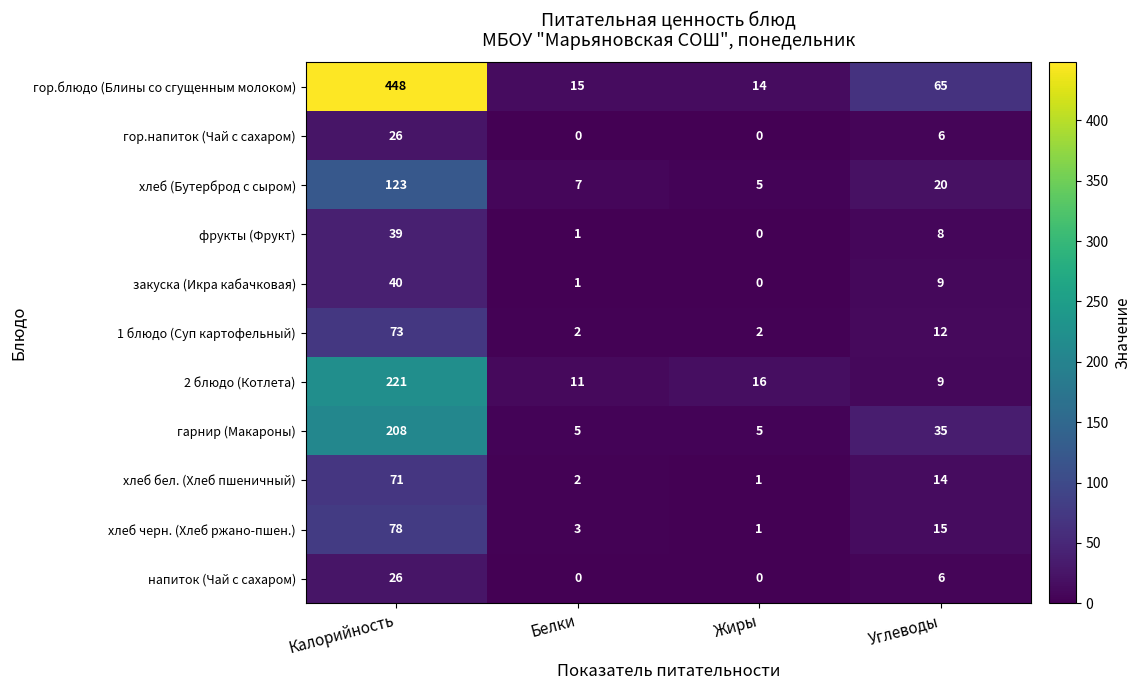

Is it true that закуска (Икра кабачковая) equals 40 at Калорийность?

True